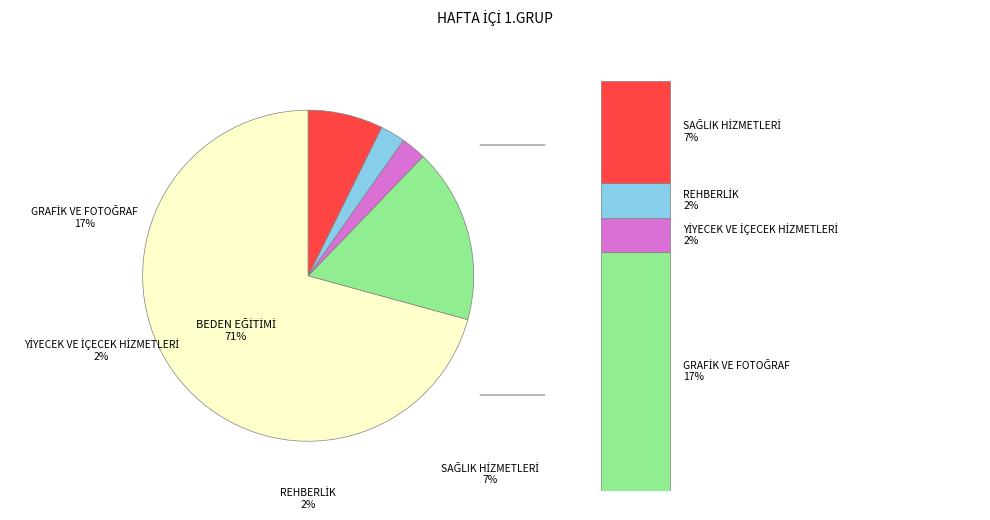

Count the number of slices in the pie.

5